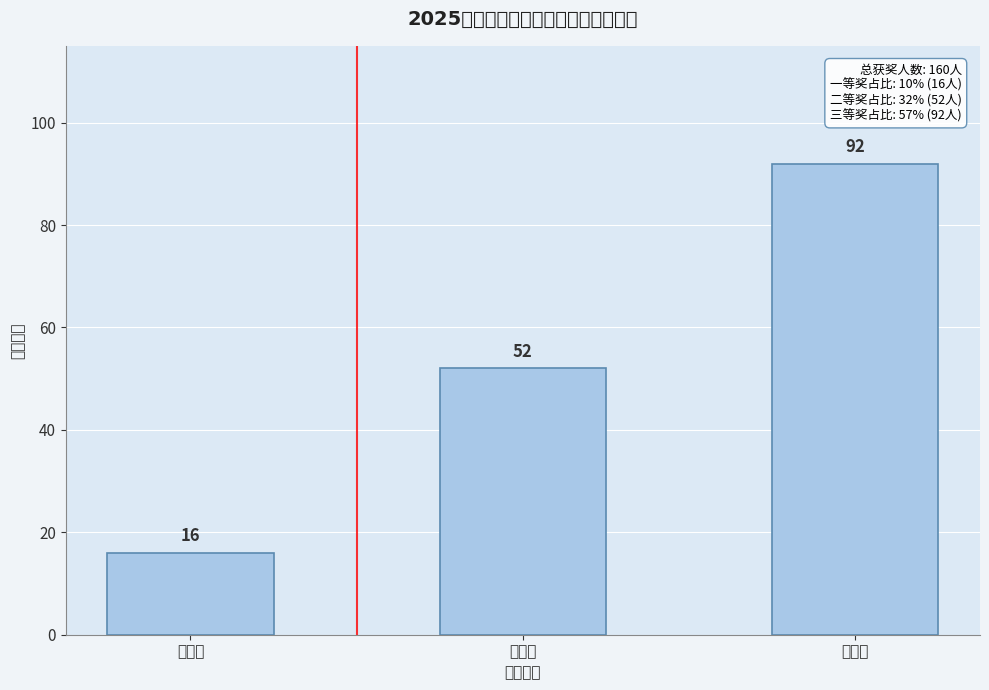

Reading left to right, transcribe all the data shown in this chart.

一等奖=16	二等奖=52	三等奖=92